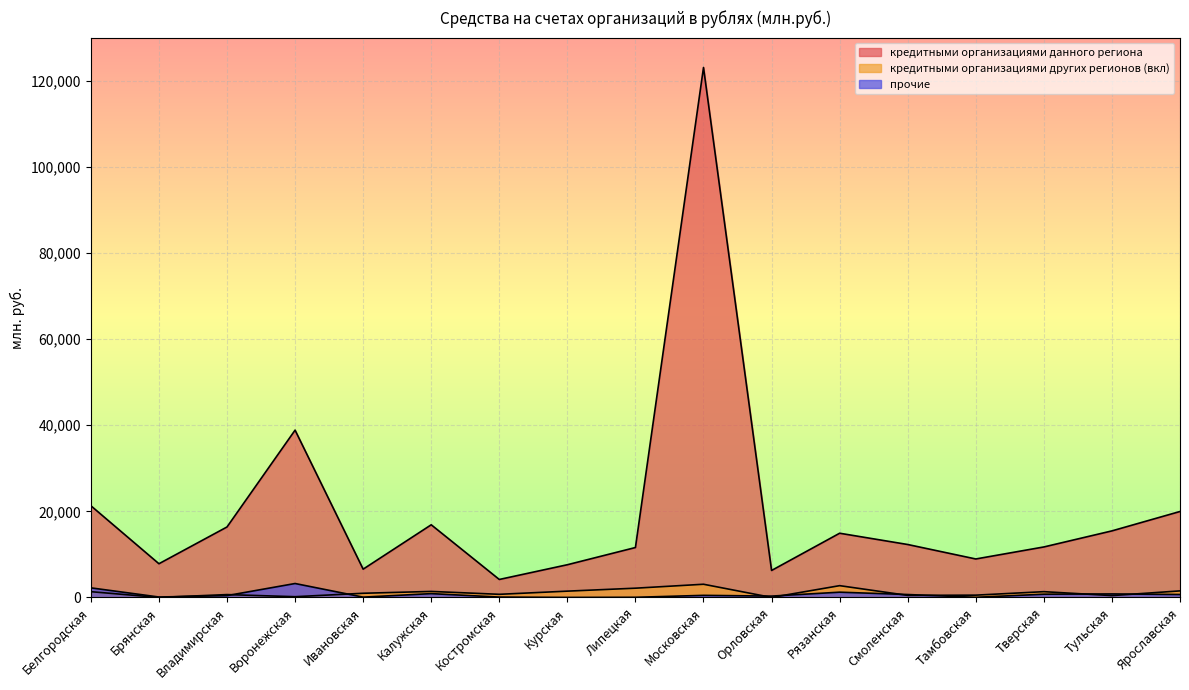

What are all the series names shown in the legend?

кредитными организациями данного региона, кредитными организациями других регионов (вкл), прочие